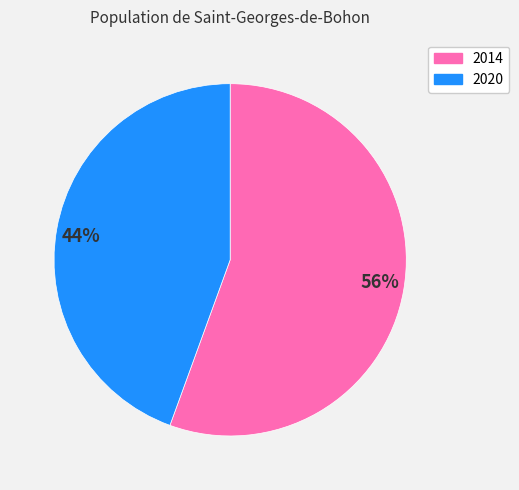

To the nearest percent, what is the average slice percentage?

50%